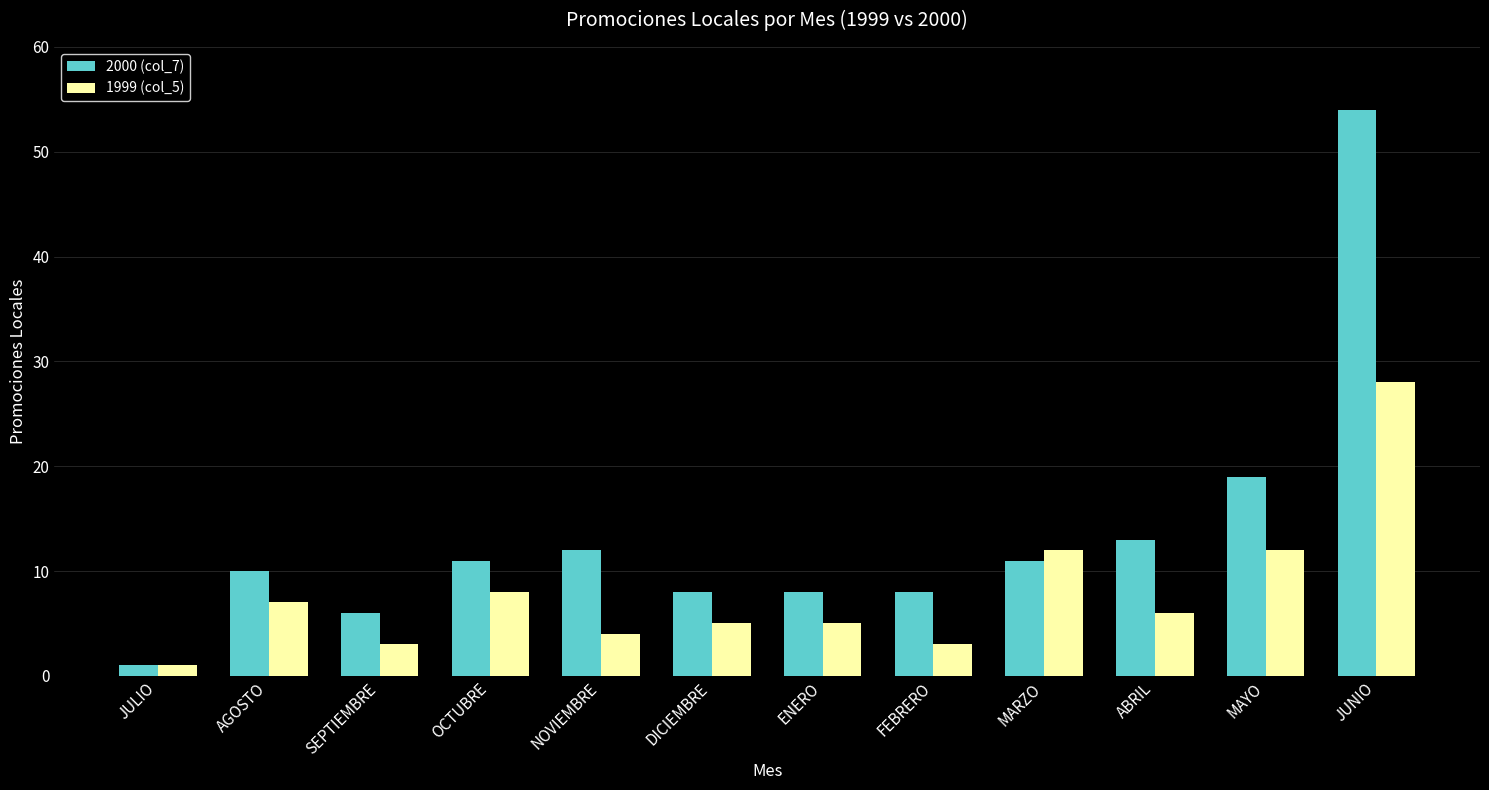

Does the chart contain stacked bars?

No